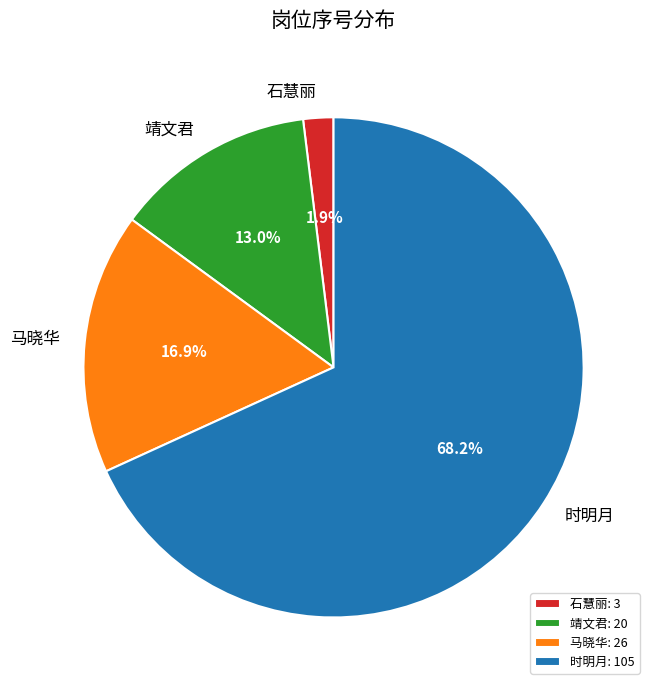

Is there a majority slice in this chart?

Yes